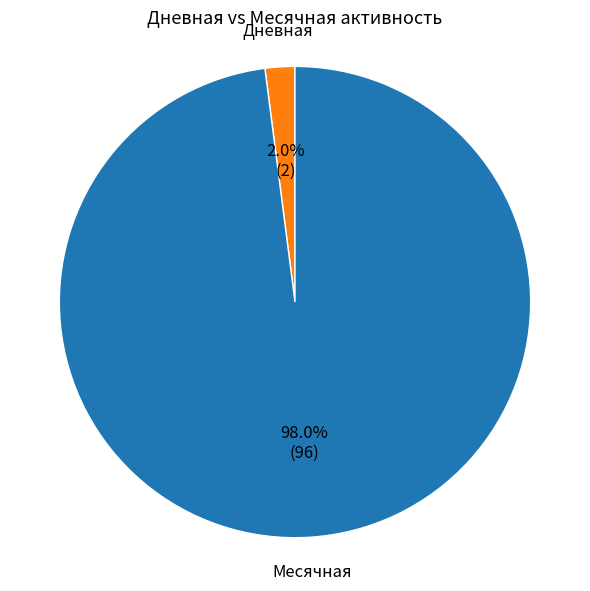

Which slice is the smallest?

Дневная